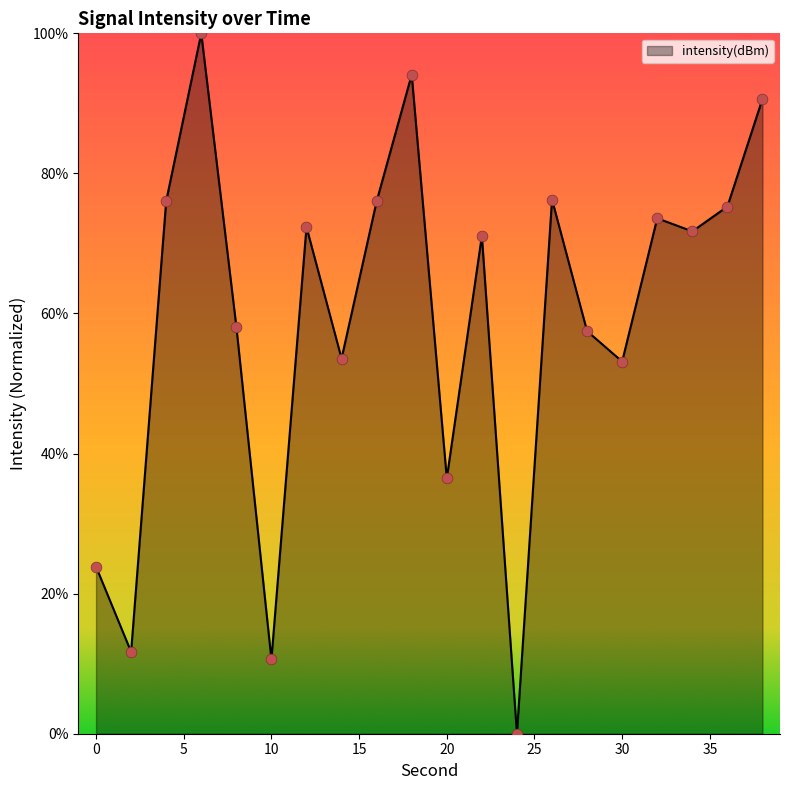

What is the difference between the maximum and minimum values?

100.0